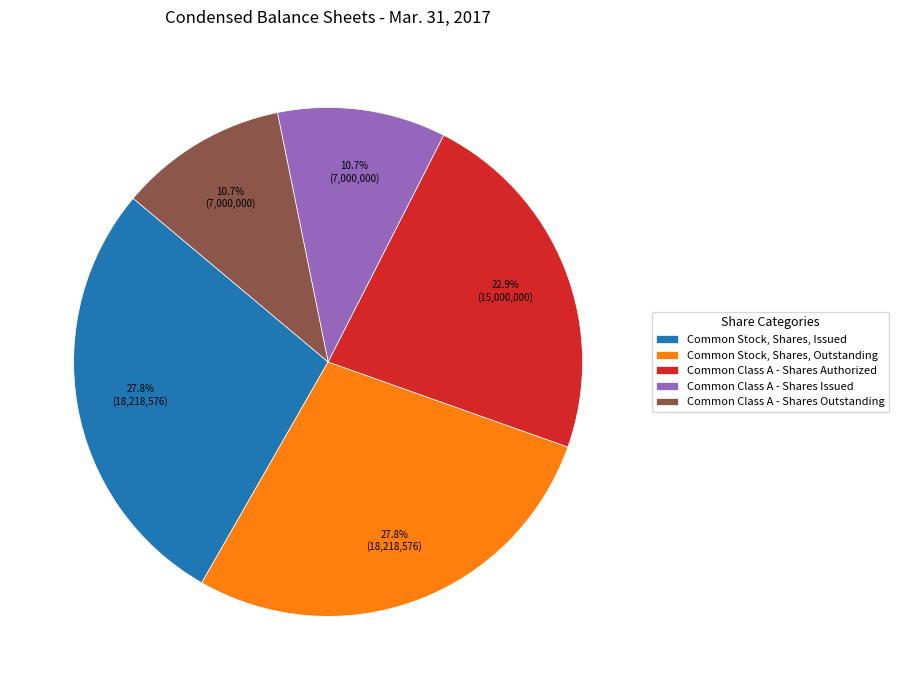

What percentage is NOT represented by Common Stock, Shares, Outstanding?

72.2%